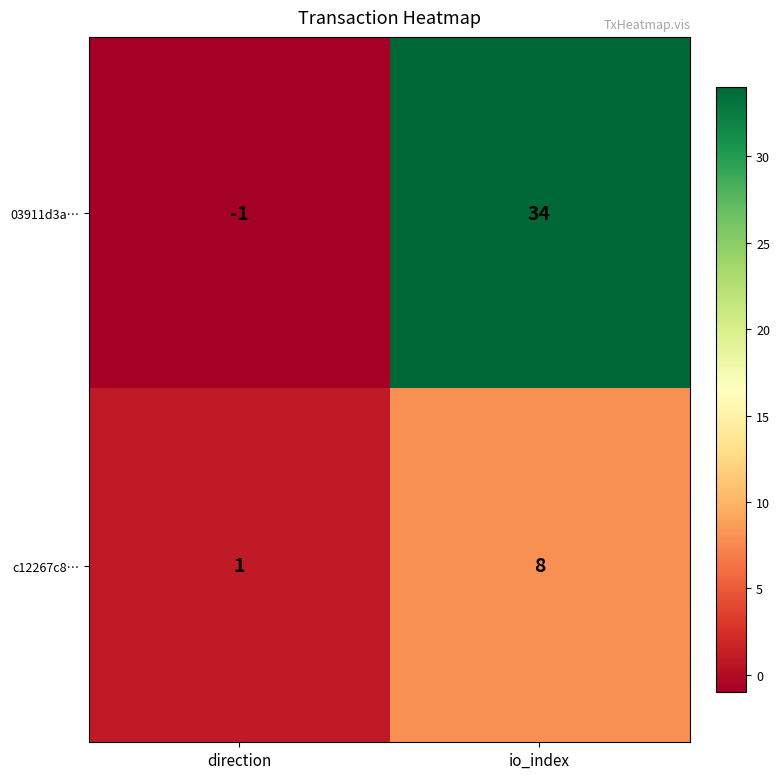

Reading left to right, extract all data points from this chart.

03911d3a…: direction=-1	io_index=34
c12267c8…: direction=1	io_index=8